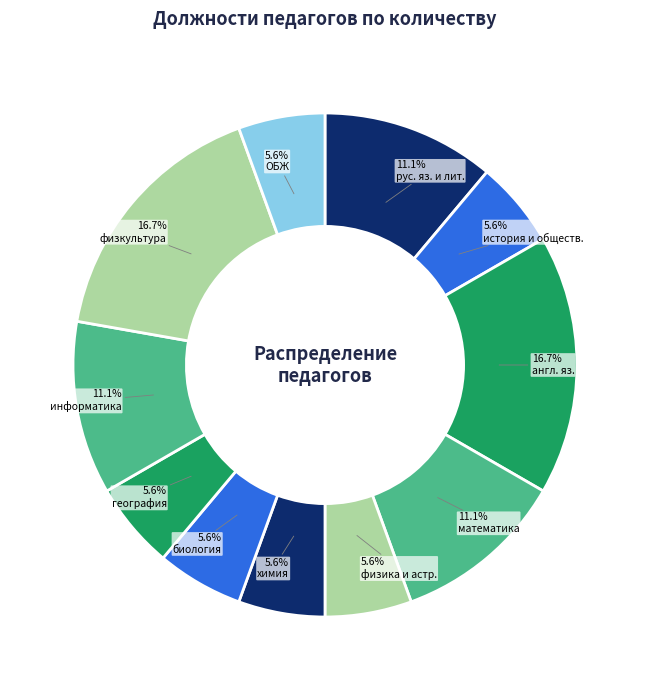

How many slices are in this pie chart?

11